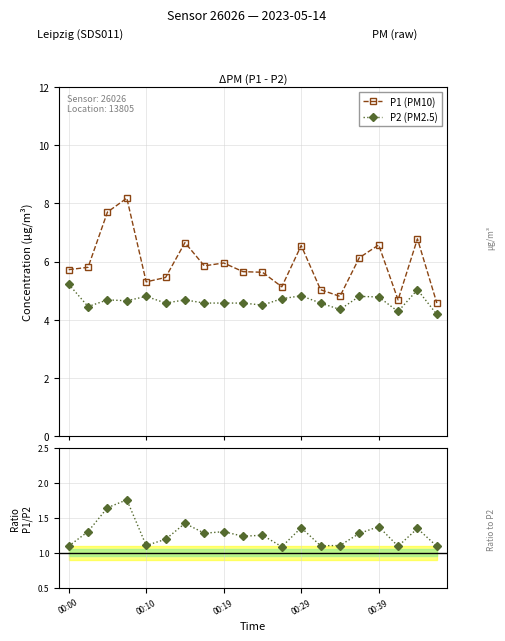

Is this an area chart (filled region under the line)?

No